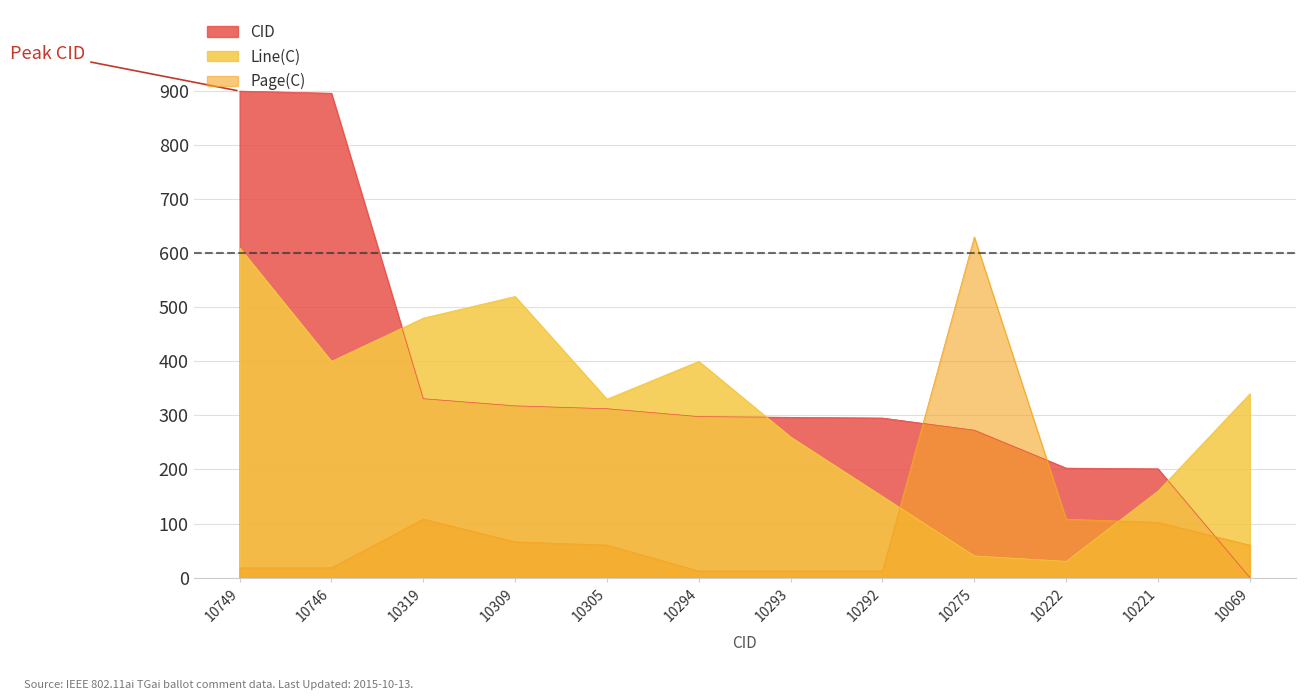

Is it true that Line(C) equals 160.0 at 10221?

True